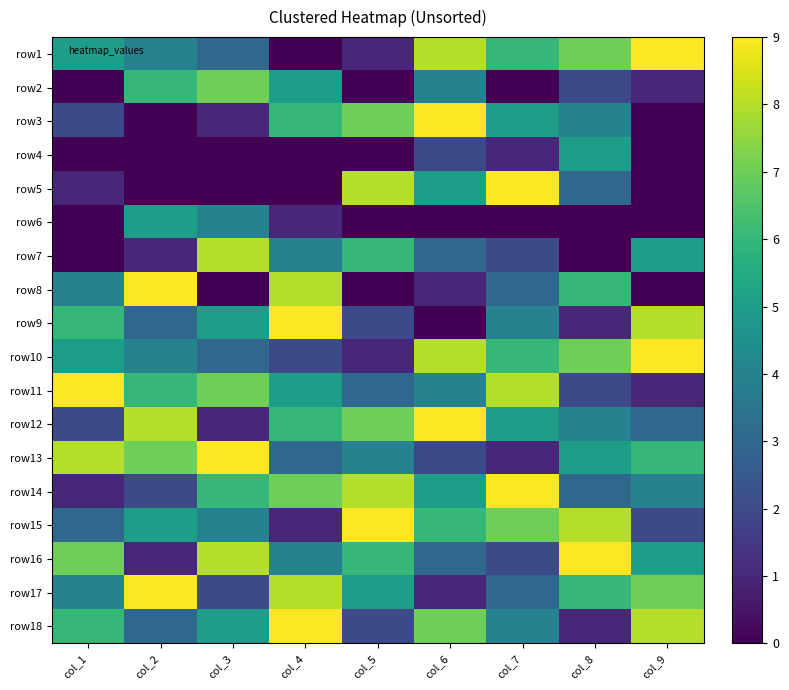

Reading left to right, extract all data points from this chart.

row1: col_1=5	col_2=4	col_3=3	col_4=0	col_5=1	col_6=8	col_7=6	col_8=7	col_9=9
row2: col_1=0	col_2=6	col_3=7	col_4=5	col_5=0	col_6=4	col_7=0	col_8=2	col_9=1
row3: col_1=2	col_2=0	col_3=1	col_4=6	col_5=7	col_6=9	col_7=5	col_8=4	col_9=0
row4: col_1=0	col_2=0	col_3=0	col_4=0	col_5=0	col_6=2	col_7=1	col_8=5	col_9=0
row5: col_1=1	col_2=0	col_3=0	col_4=0	col_5=8	col_6=5	col_7=9	col_8=3	col_9=0
row6: col_1=0	col_2=5	col_3=4	col_4=1	col_5=0	col_6=0	col_7=0	col_8=0	col_9=0
row7: col_1=0	col_2=1	col_3=8	col_4=4	col_5=6	col_6=3	col_7=2	col_8=0	col_9=5
row8: col_1=4	col_2=9	col_3=0	col_4=8	col_5=0	col_6=1	col_7=3	col_8=6	col_9=0
row9: col_1=6	col_2=3	col_3=5	col_4=9	col_5=2	col_6=0	col_7=4	col_8=1	col_9=8
row10: col_1=5	col_2=4	col_3=3	col_4=2	col_5=1	col_6=8	col_7=6	col_8=7	col_9=9
row11: col_1=9	col_2=6	col_3=7	col_4=5	col_5=3	col_6=4	col_7=8	col_8=2	col_9=1
row12: col_1=2	col_2=8	col_3=1	col_4=6	col_5=7	col_6=9	col_7=5	col_8=4	col_9=3
row13: col_1=8	col_2=7	col_3=9	col_4=3	col_5=4	col_6=2	col_7=1	col_8=5	col_9=6
row14: col_1=1	col_2=2	col_3=6	col_4=7	col_5=8	col_6=5	col_7=9	col_8=3	col_9=4
row15: col_1=3	col_2=5	col_3=4	col_4=1	col_5=9	col_6=6	col_7=7	col_8=8	col_9=2
row16: col_1=7	col_2=1	col_3=8	col_4=4	col_5=6	col_6=3	col_7=2	col_8=9	col_9=5
row17: col_1=4	col_2=9	col_3=2	col_4=8	col_5=5	col_6=1	col_7=3	col_8=6	col_9=7
row18: col_1=6	col_2=3	col_3=5	col_4=9	col_5=2	col_6=7	col_7=4	col_8=1	col_9=8